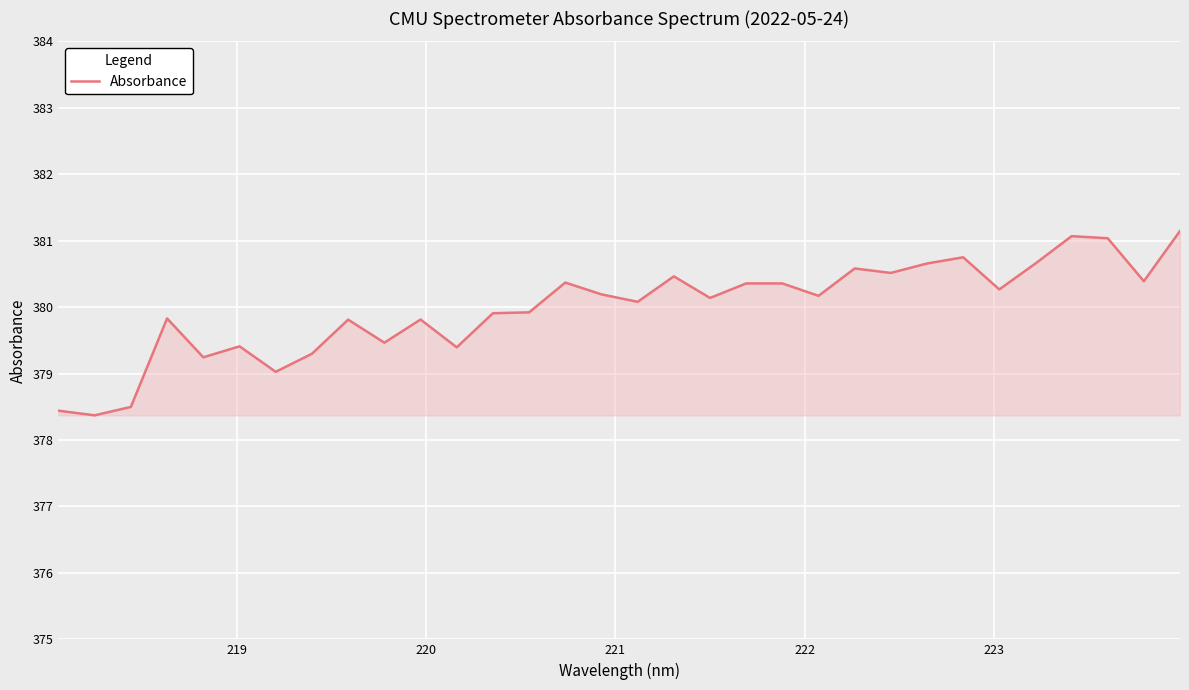

What is the difference between the maximum and minimum values?

2.8